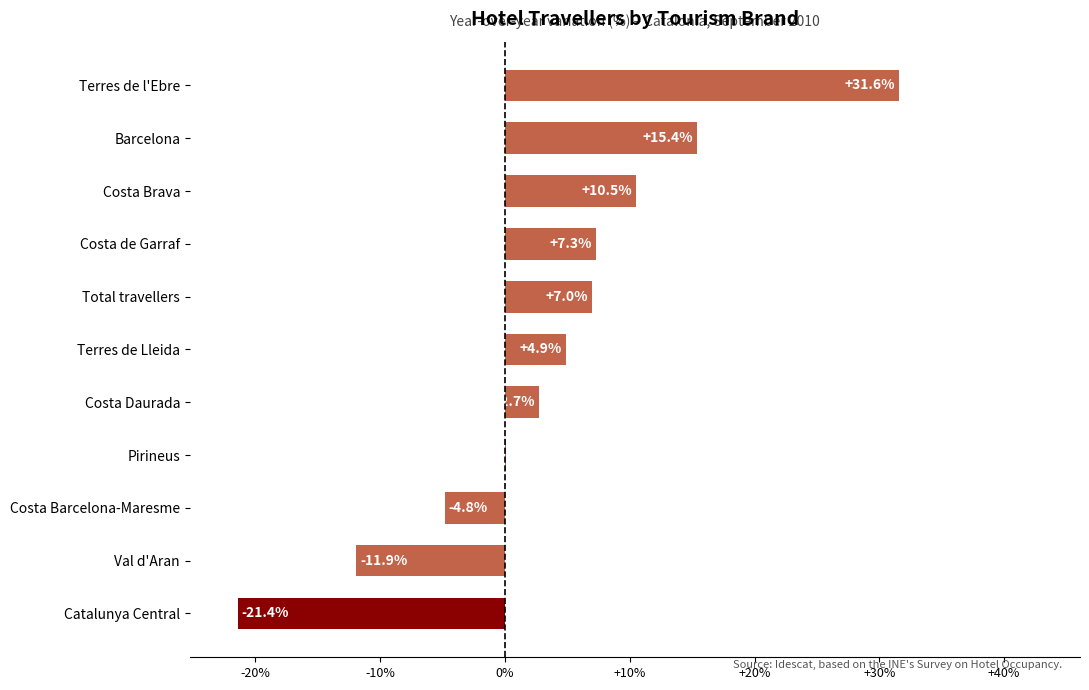

At which category does the chart reach its peak across all series?

Terres de l'Ebre